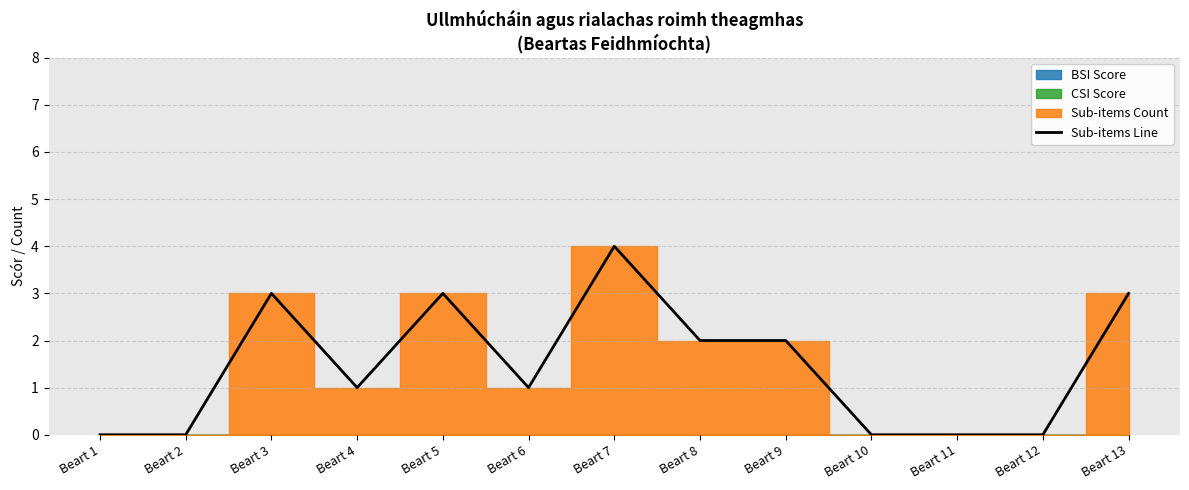

Reading left to right, extract all data points from this chart.

0	0	3	1	3	1	4	2	2	0	0	0	3